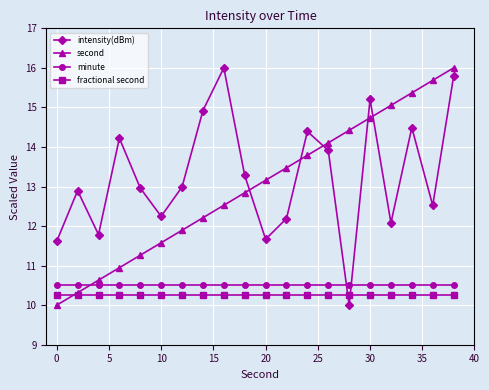

How many lines are shown in the chart?

4